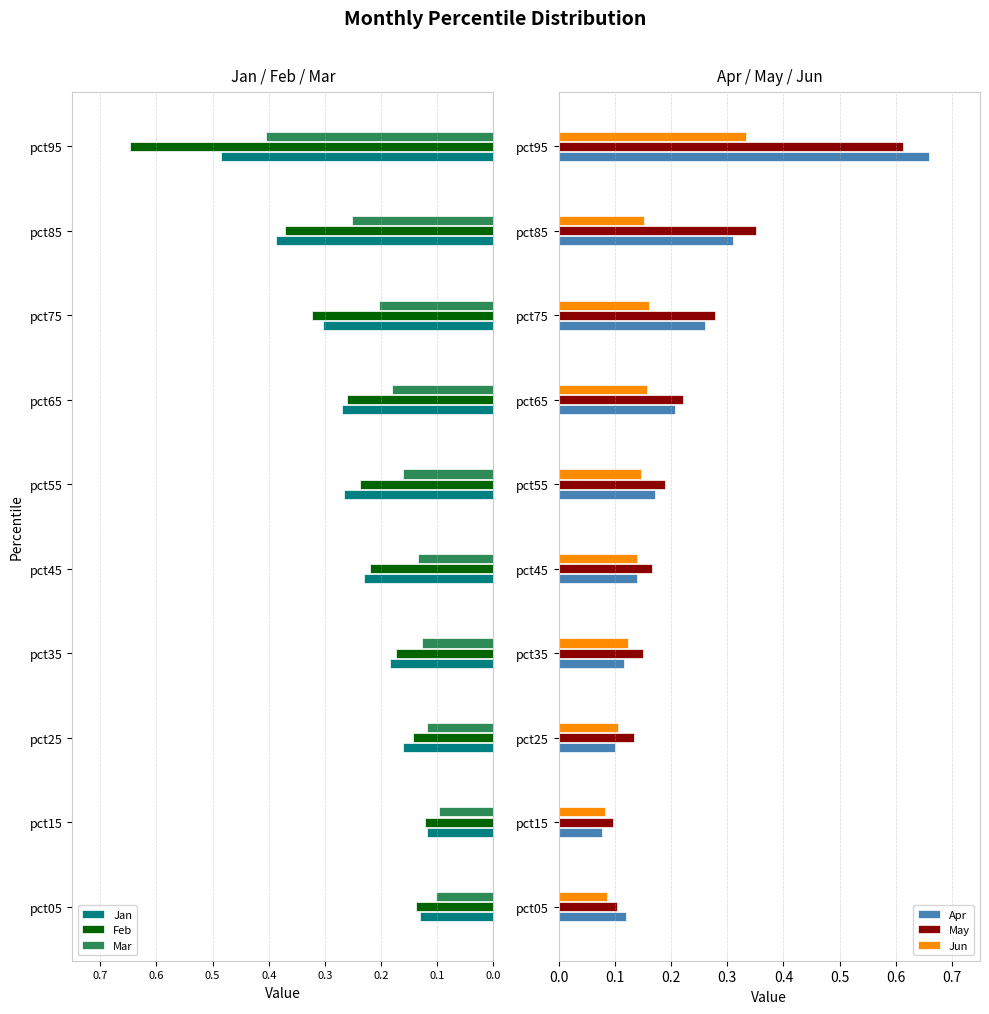

What is the sum of all May values?

2.3